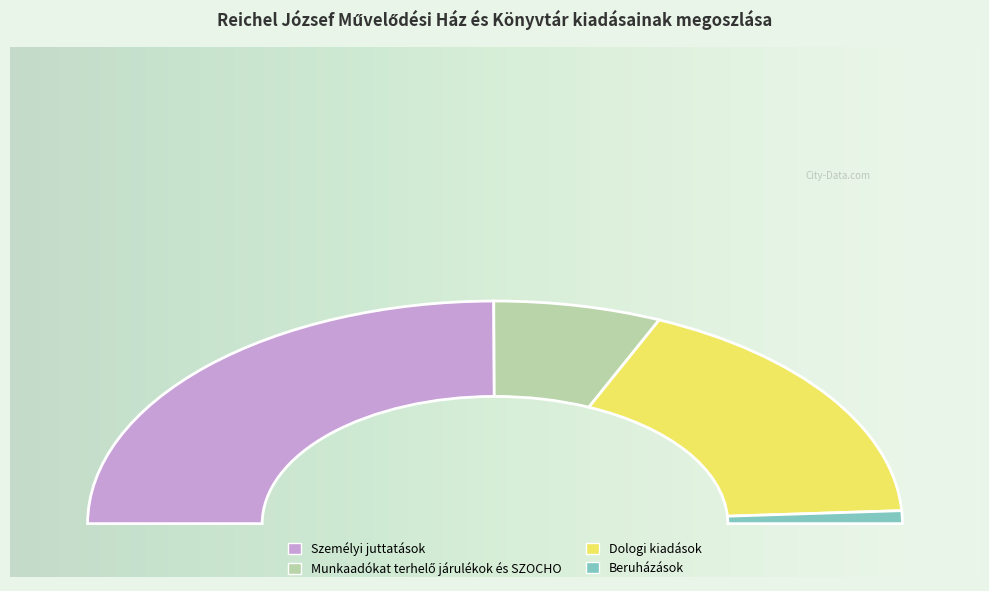

Is it true that Személyi juttatások is 35% of the pie?

False